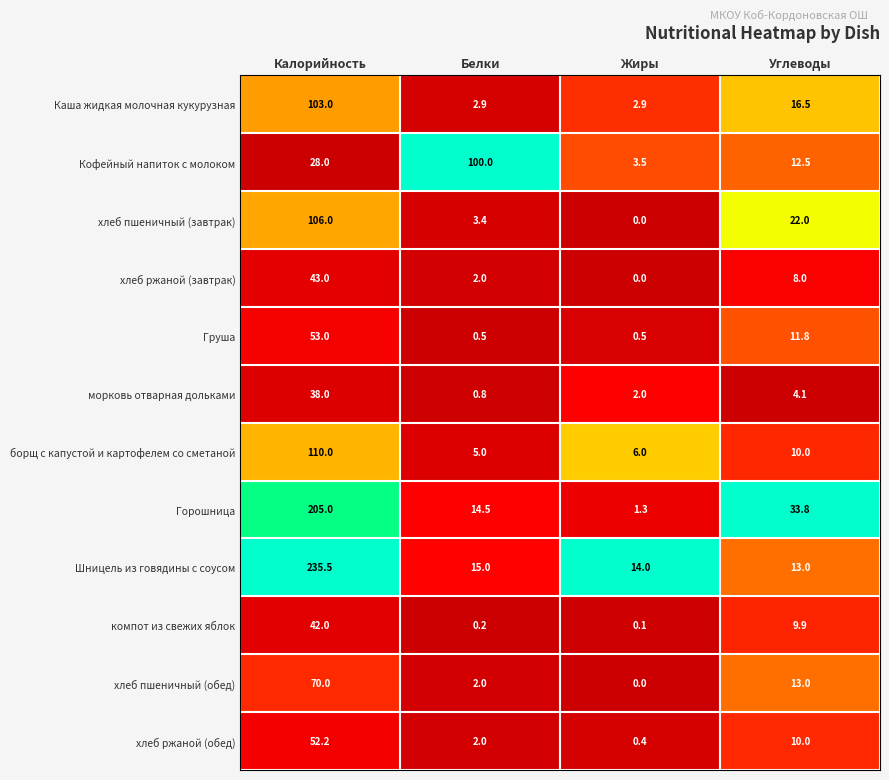

List the labels in order of Кофейный напиток с молоком value, smallest first.

Жиры, Углеводы, Калорийность, Белки